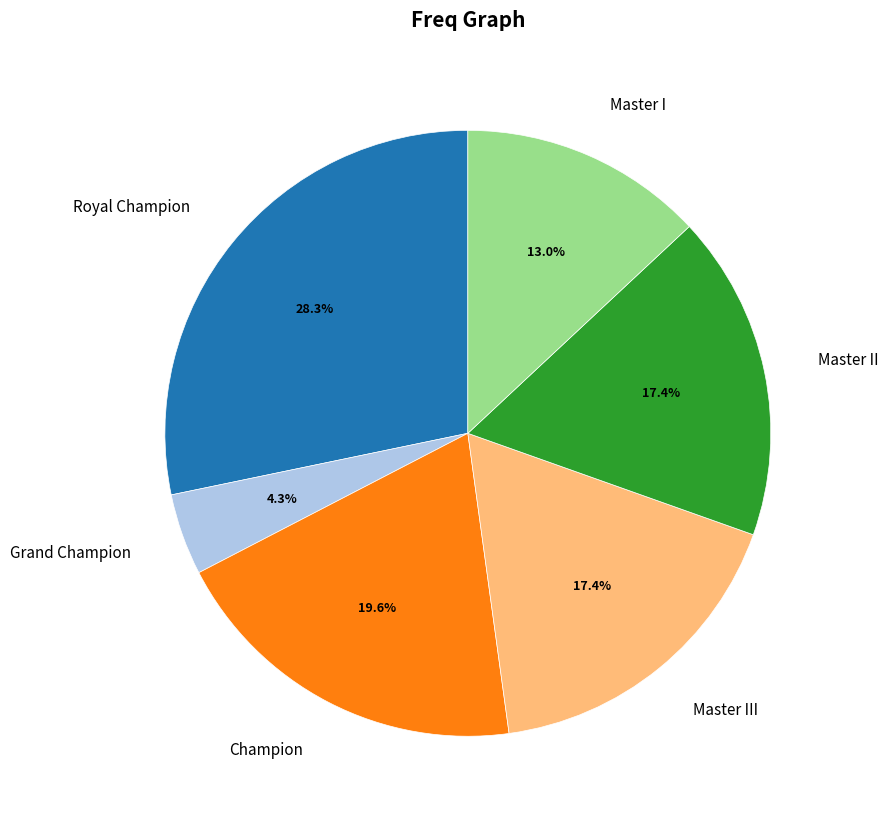

Is there a majority slice in this chart?

No